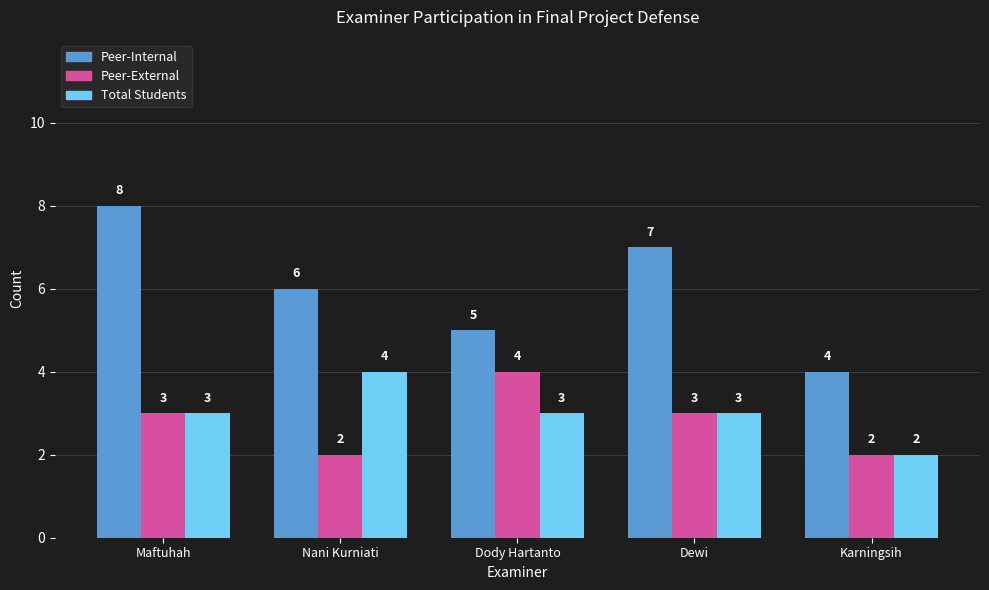

List the labels in order of Peer-Internal value, largest first.

Maftuhah, Dewi, Nani Kurniati, Dody Hartanto, Karningsih